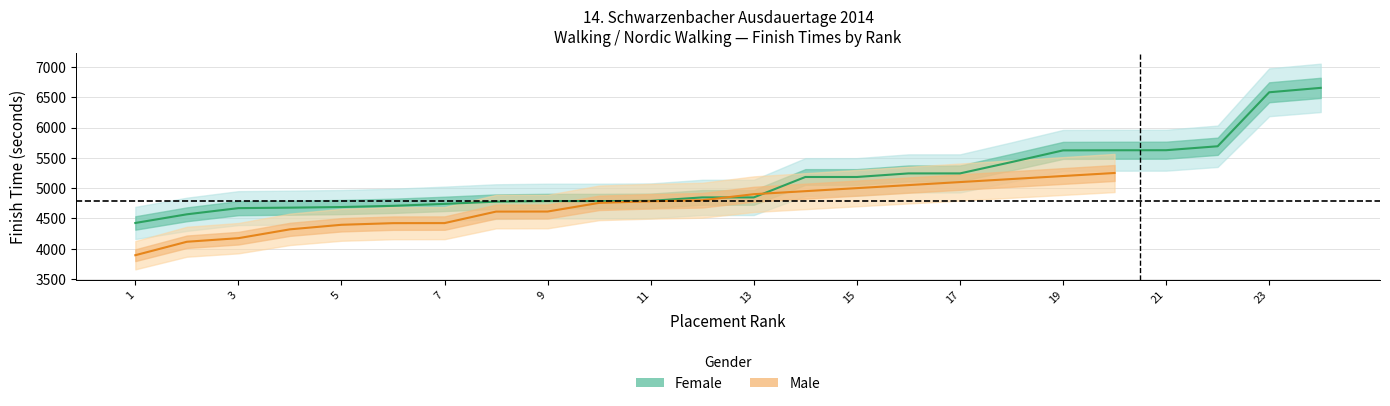

List the labels in order of value, smallest first.

1, 2, 3, 4, 5, 6, 7, 8, 9, 10, 11, 12, 13, 14, 15, 16, 17, 18, 19, 20